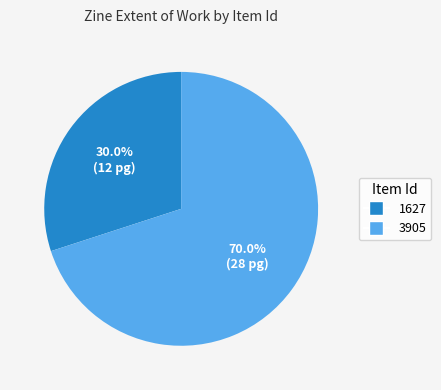

Between 3905 and 1627, which is larger?

3905